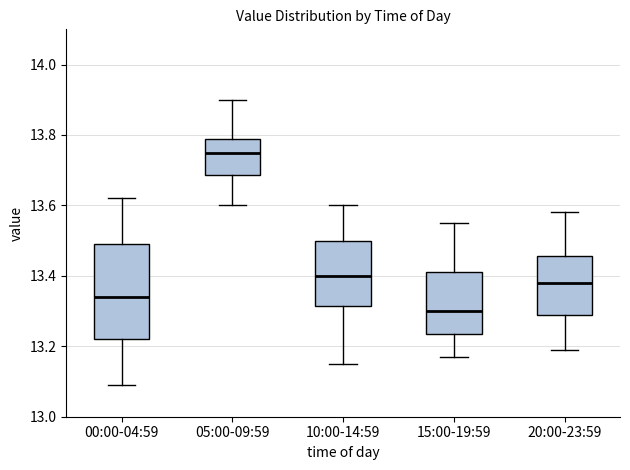

Reading left to right, transcribe this box plot: for each box, give where its median line is, the range the box spans, and where its two whiskers end, as read against the y-axis. The values are not printed on the chart, so give them approximately, as read against the axis.

00:00-04:59: median 13.34, box 13.22 to 13.50, whiskers 13.10 to 13.62
05:00-09:59: median 13.76, box 13.68 to 13.80, whiskers 13.60 to 13.90
10:00-14:59: median 13.40, box 13.32 to 13.50, whiskers 13.16 to 13.60
15:00-19:59: median 13.30, box 13.24 to 13.42, whiskers 13.18 to 13.56
20:00-23:59: median 13.38, box 13.30 to 13.46, whiskers 13.20 to 13.58